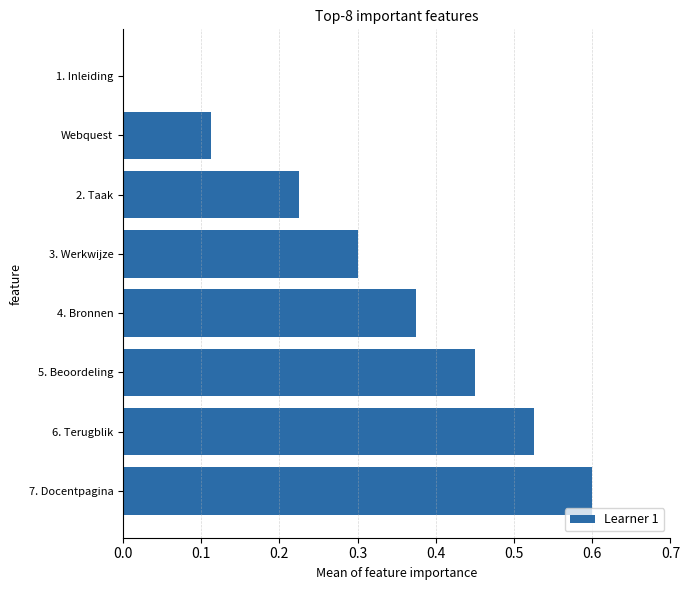

Where is the data nearest to the value 0?

1. Inleiding